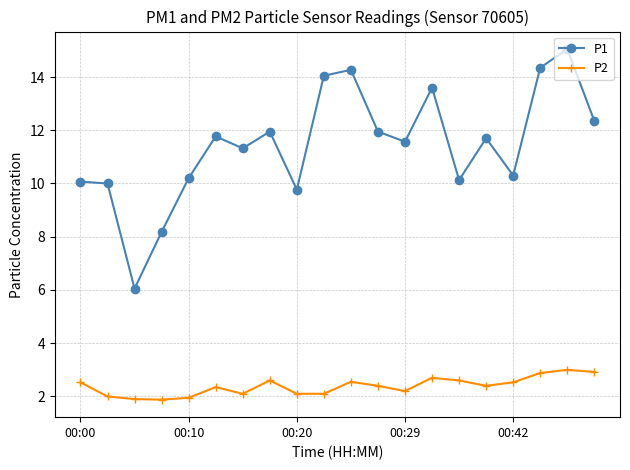

What is the value of the P1 point at the 11th from the left?

14.3